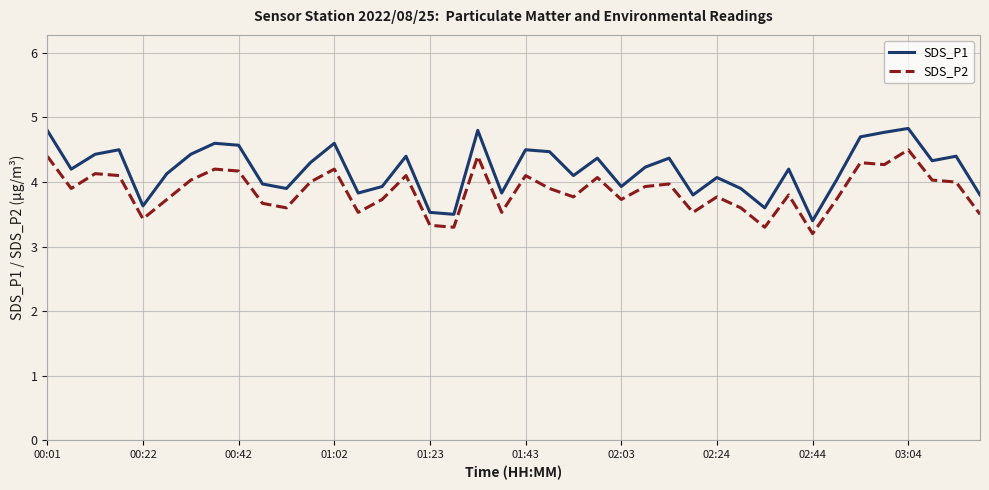

True or false: SDS_P1 and SDS_P2 intersect in this chart.

False